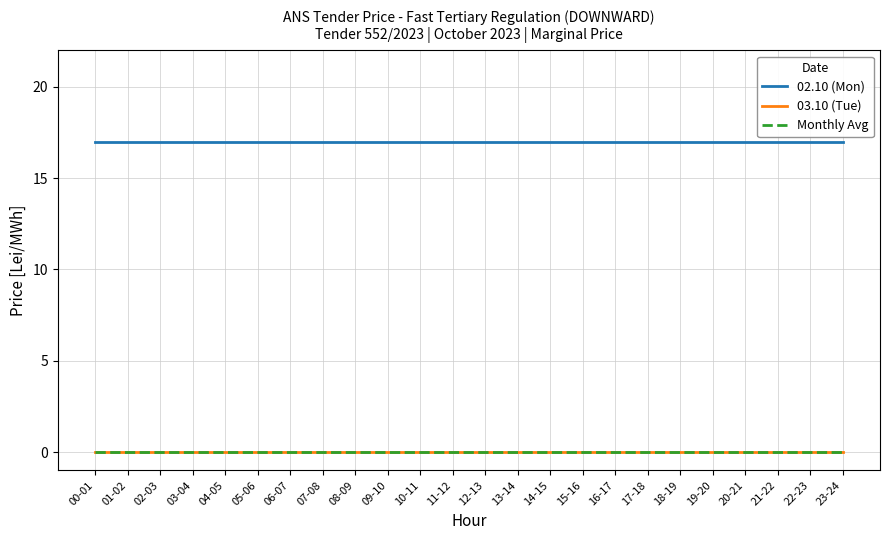

Is this an area chart (filled region under the line)?

No